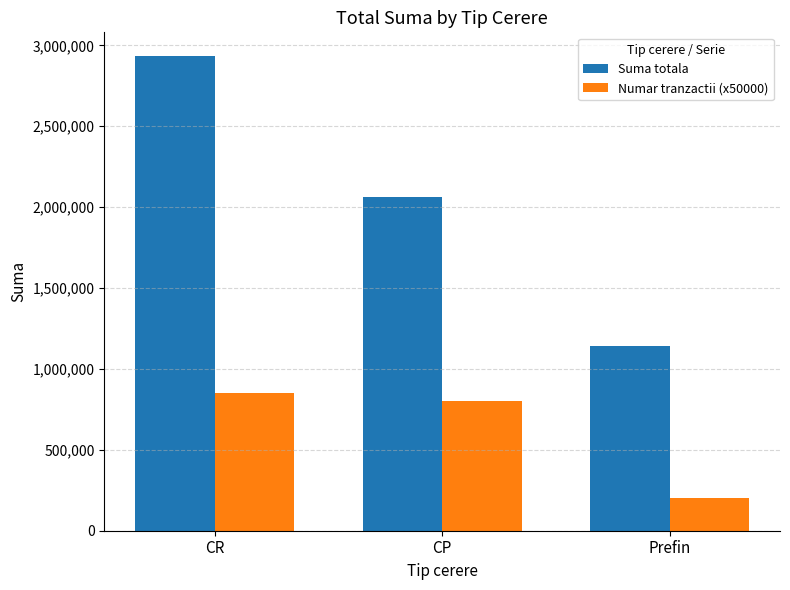

Is the value of Numar tranzactii (x50000) at Prefin greater than the value of Suma totala at CR?

No